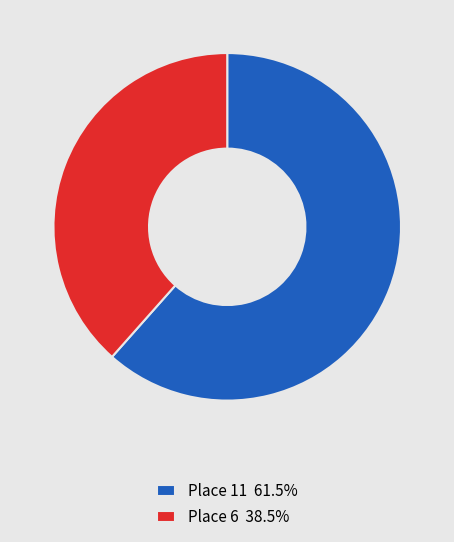

True or false: Place 6 accounts for 49% of the total.

False